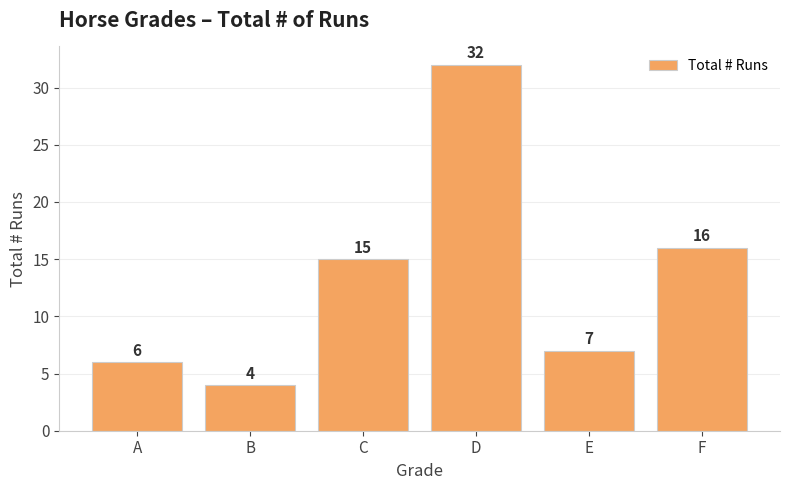

What is the difference between the values at B and D?

28